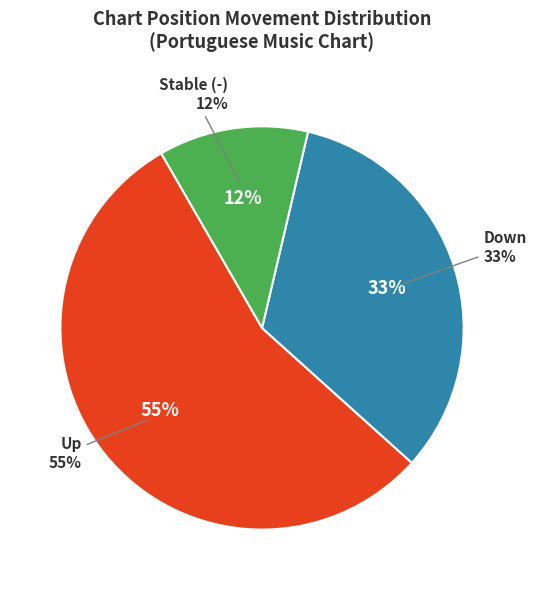

Which has a higher value, up or -?

up